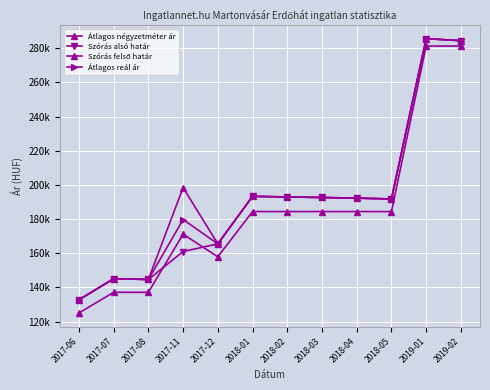

Is this an area chart (filled region under the line)?

No